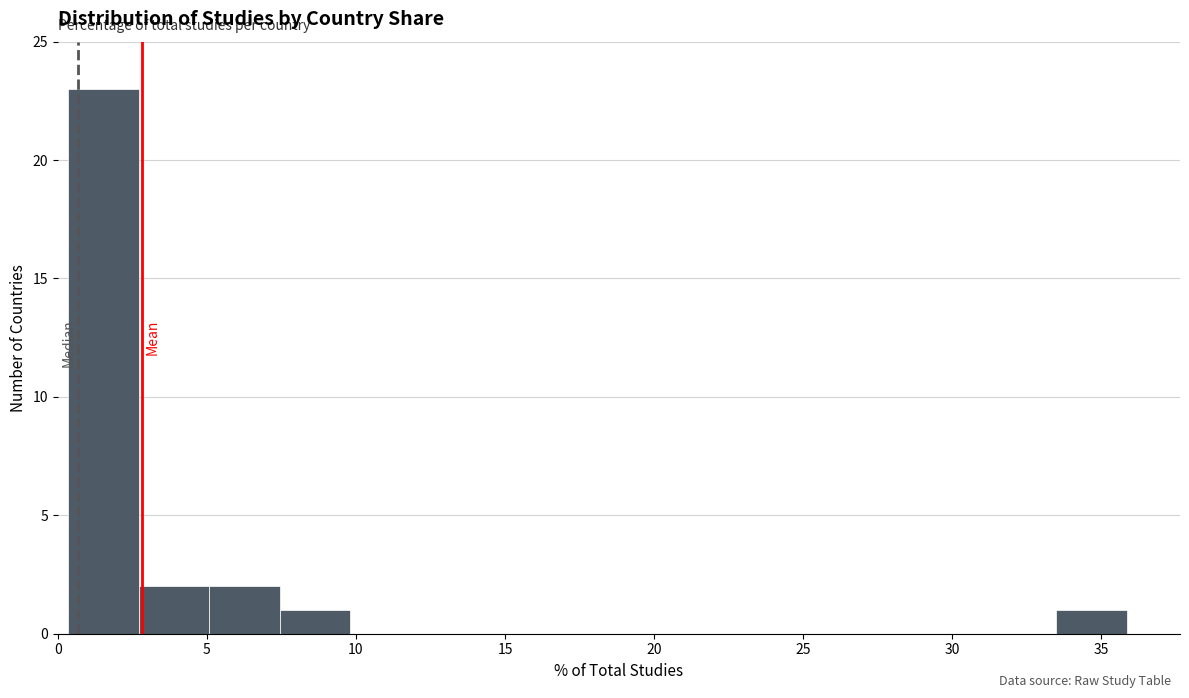

What is the height of the bar covering 2.5 to 5.0 on the x-axis? Neither the bar edges nor the heights are printed on the chart, so give them approximately, as read against the axes.

2